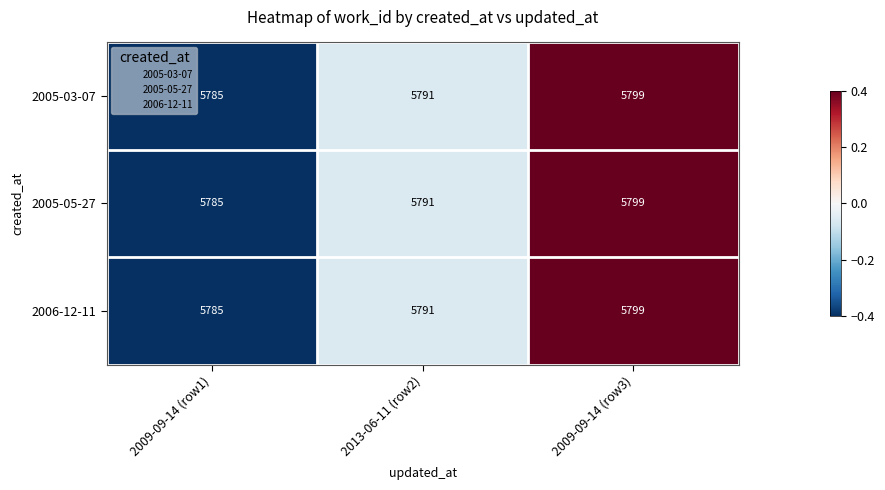

Reading left to right, extract all data points from this chart.

2005-03-07: 2009-09-14 (row1)=5785	2013-06-11 (row2)=5791	2009-09-14 (row3)=5799
2005-05-27: 2009-09-14 (row1)=5785	2013-06-11 (row2)=5791	2009-09-14 (row3)=5799
2006-12-11: 2009-09-14 (row1)=5785	2013-06-11 (row2)=5791	2009-09-14 (row3)=5799